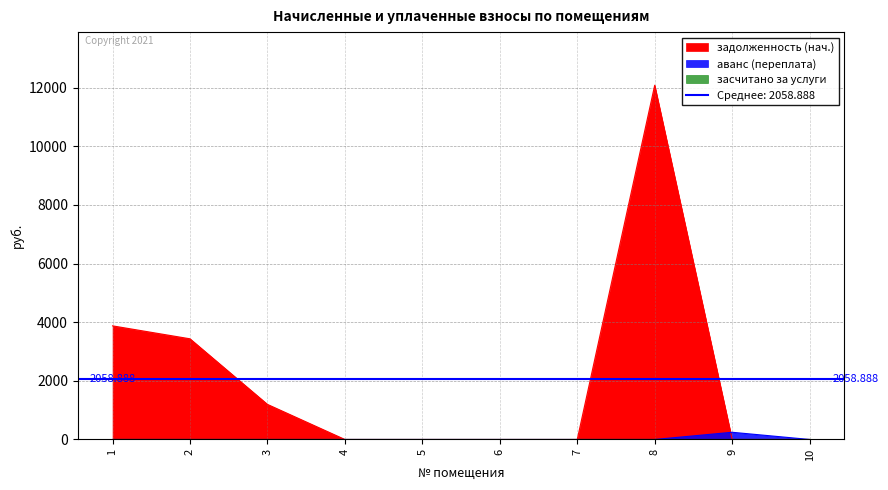

After their last crossing, which series has the higher values: аванс (переплата) or задолженность (нач.)?

аванс (переплата)